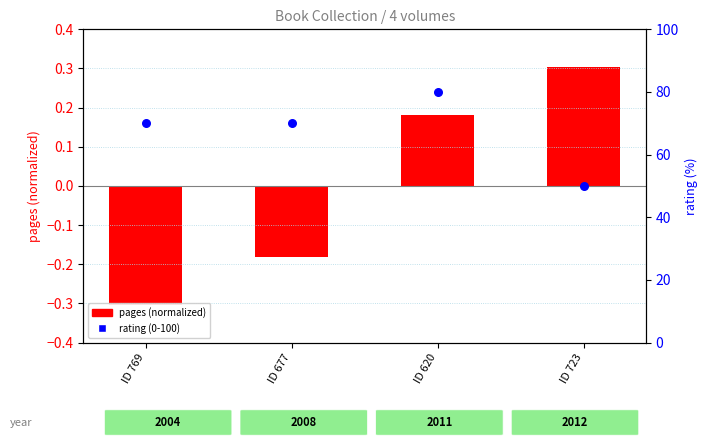

What is the total value across all series at ID 677?

69.8